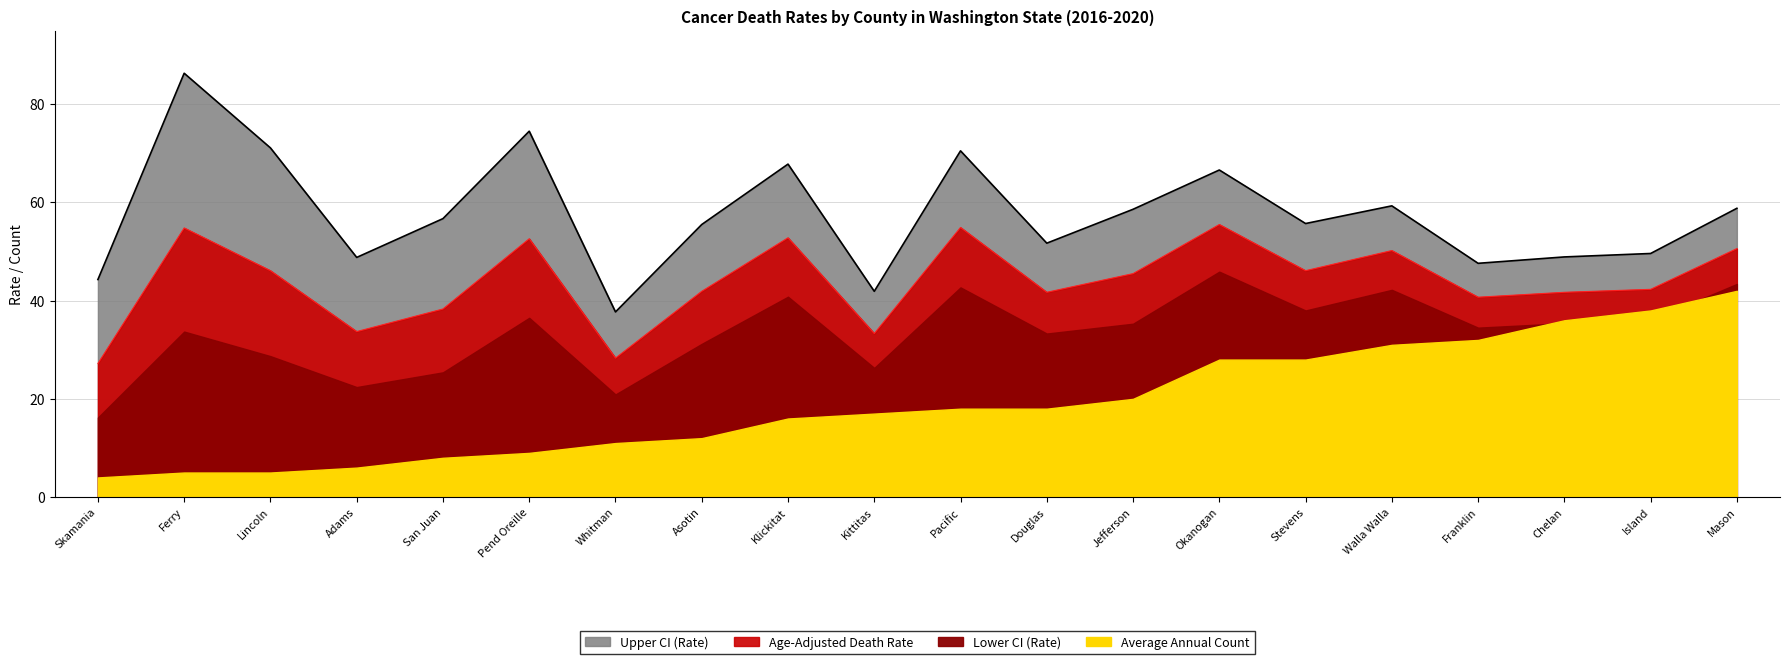

What is the difference between the maximum and second lowest values in the Upper CI (Rate) series?

44.4